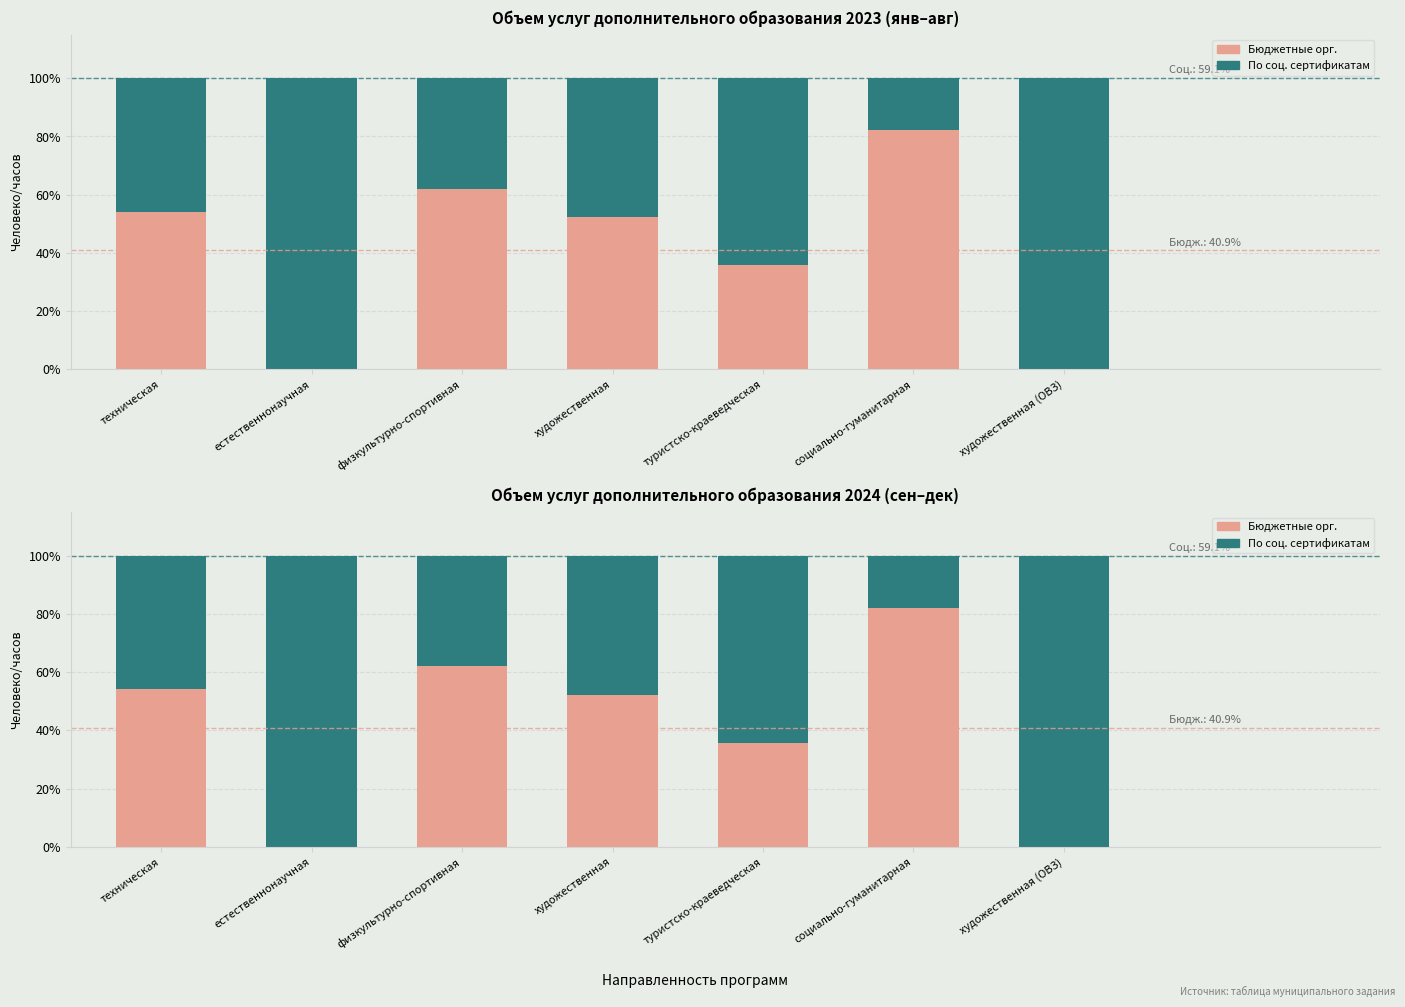

Reading left to right, extract all data points from this chart.

Бюджетные орг.: техническая=54.1	естественнонаучная=0.0	физкультурно-спортивная=62.0	художественная=52.3	туристско-краеведческая=35.7	социально-гуманитарная=82.1	художественная (ОВЗ)=0.0
По соц. сертификатам: техническая=45.9	естественнонаучная=100.0	физкультурно-спортивная=38.0	художественная=47.7	туристско-краеведческая=64.3	социально-гуманитарная=17.9	художественная (ОВЗ)=100.0